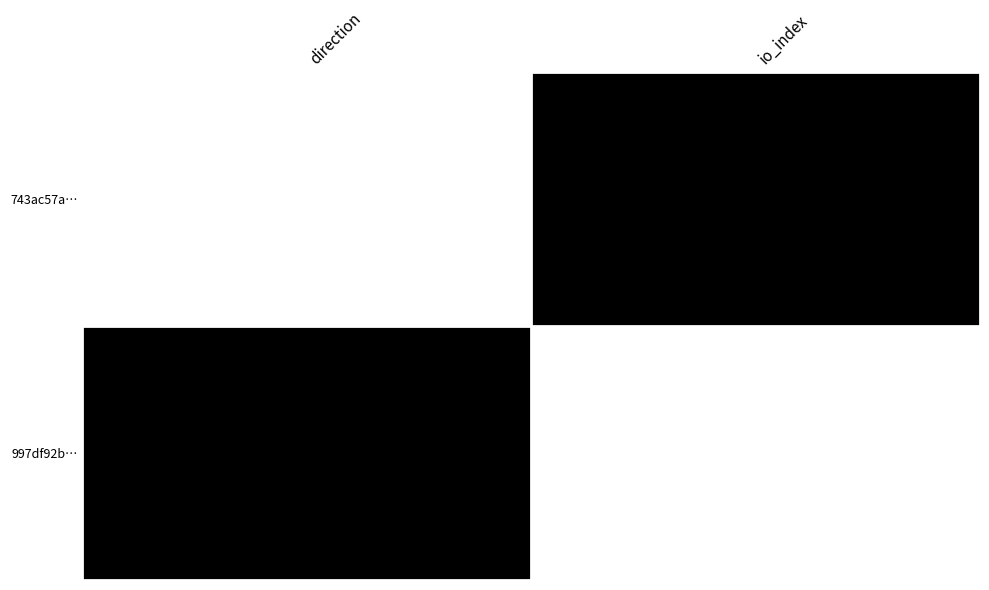

How many negative values does the 743ac57a… series have?

1